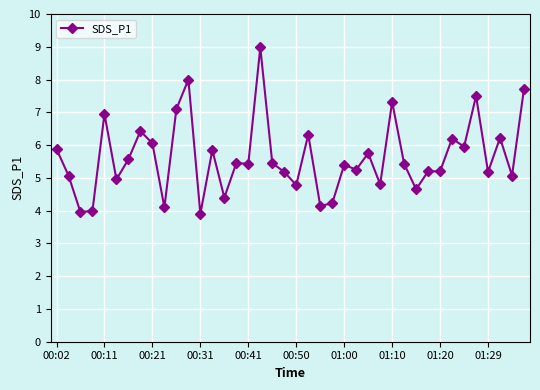

What is the value of the 13th point from the left?

3.9